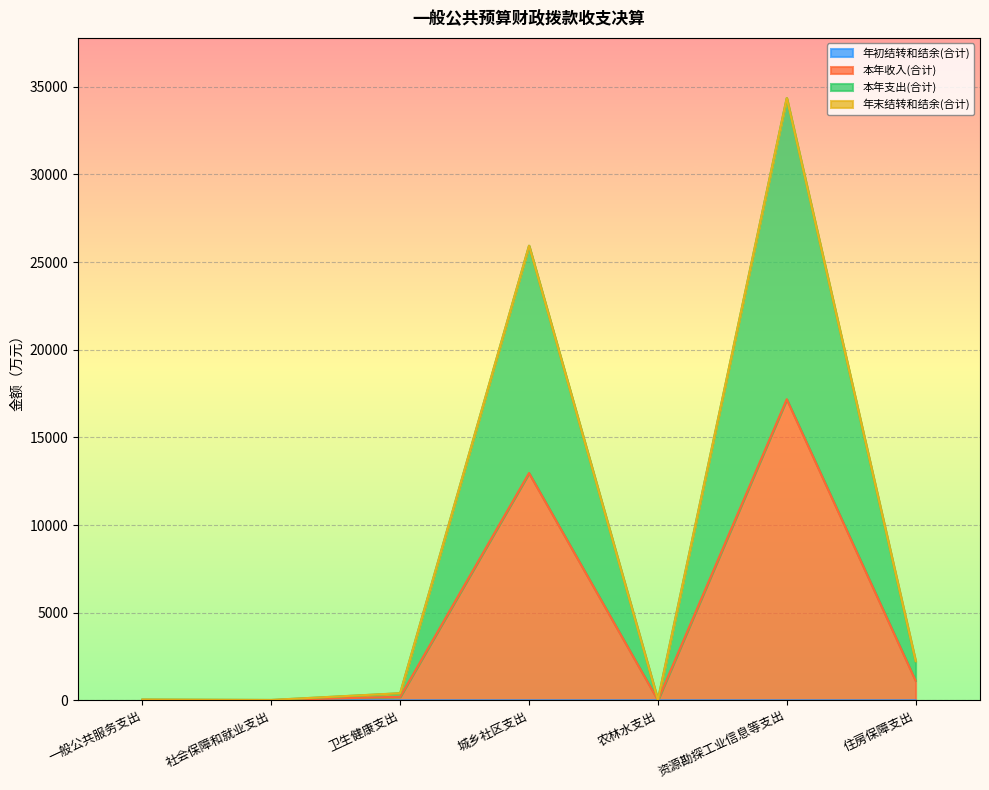

True or false: 本年收入(合计) has a value of 5528.8 at 城乡社区支出.

False